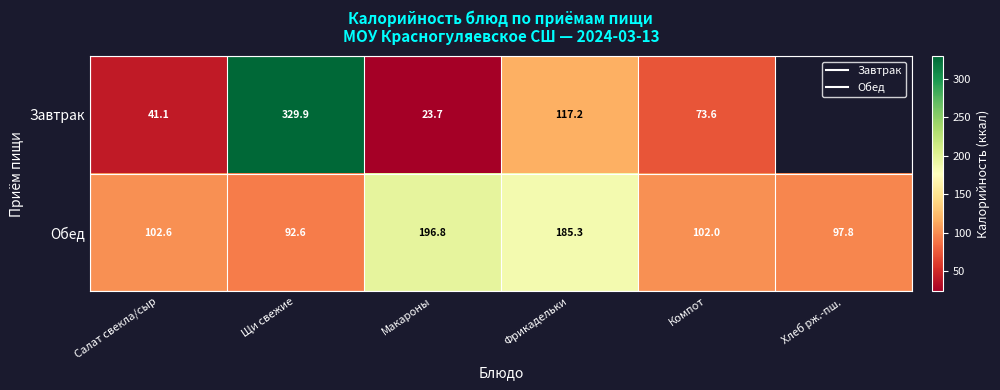

How many series are shown in this chart?

2